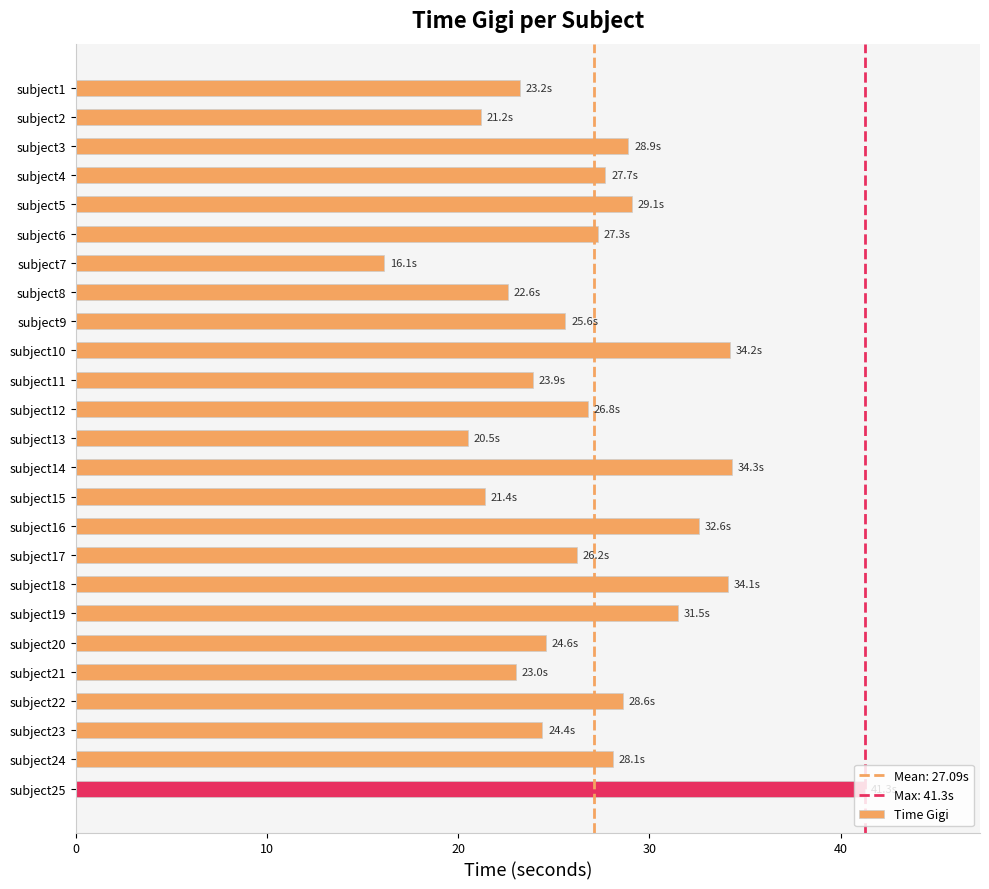

The value at subject25 is 54.3. True or false?

False